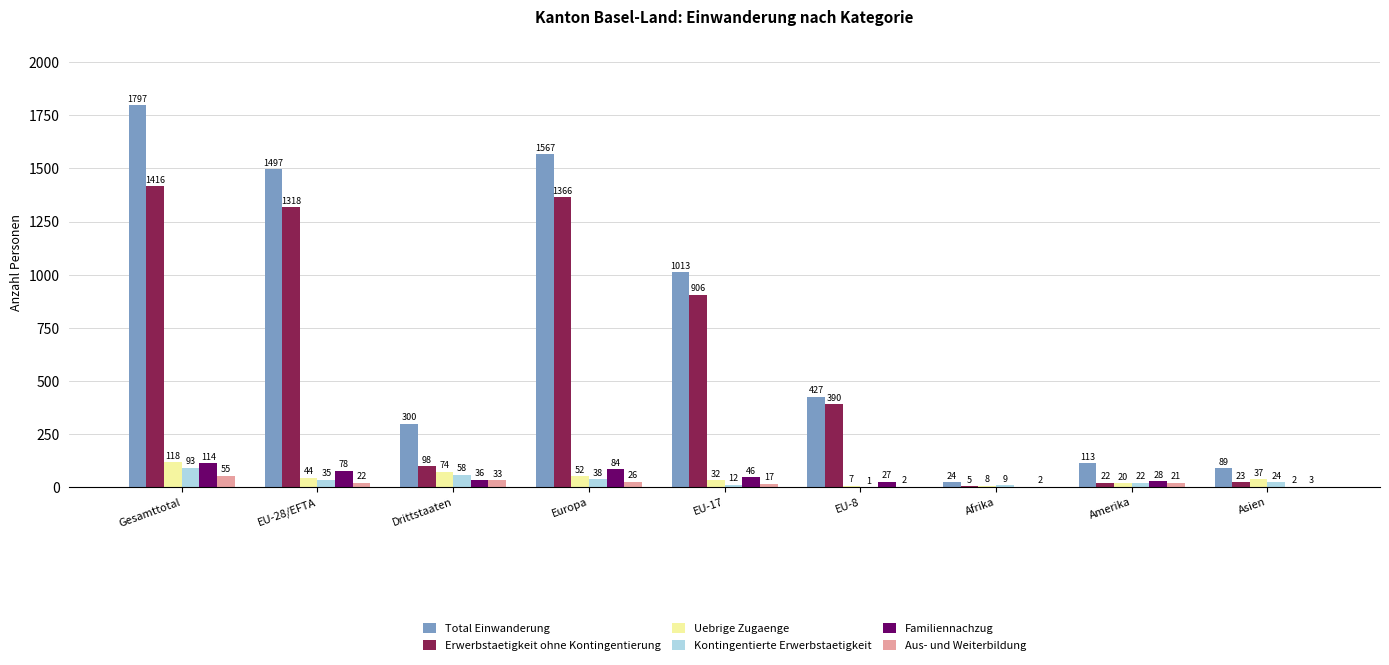

True or false: Familiennachzug has a value of 27 at EU-8.

True